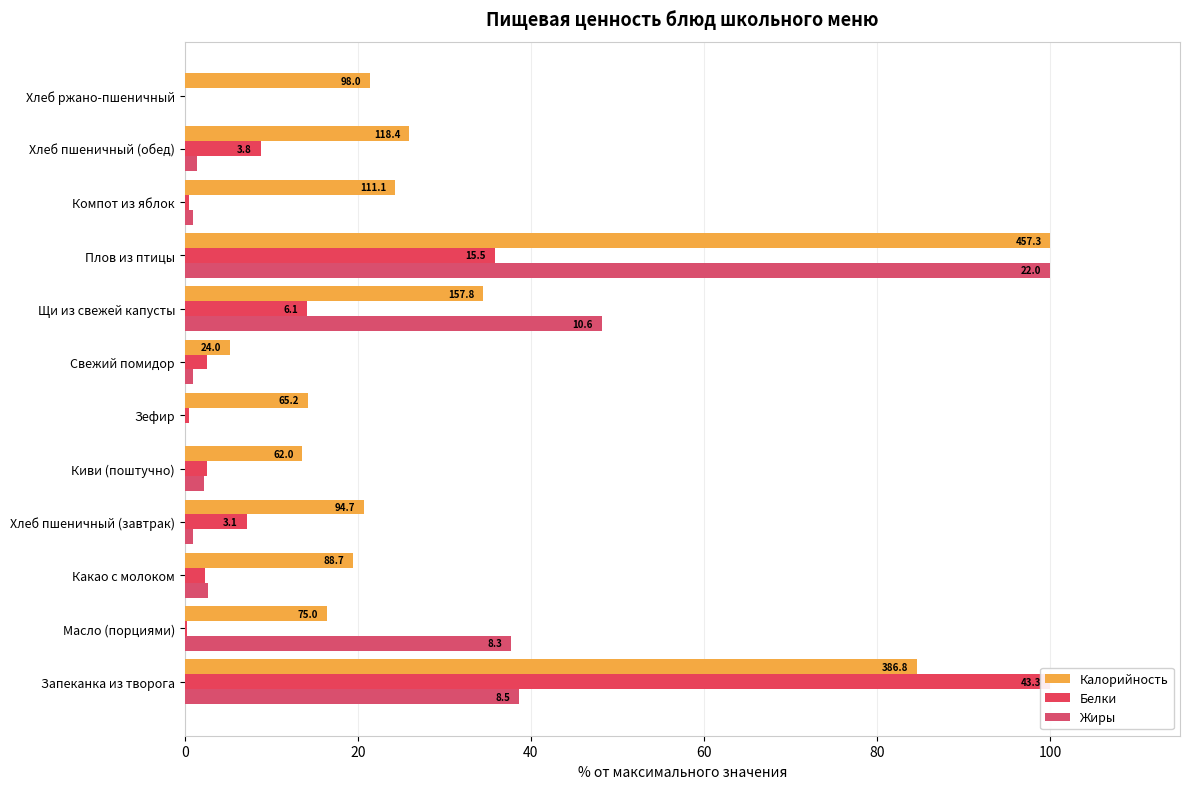

What is the difference between the highest and lowest values at Плов из птицы?

64.2